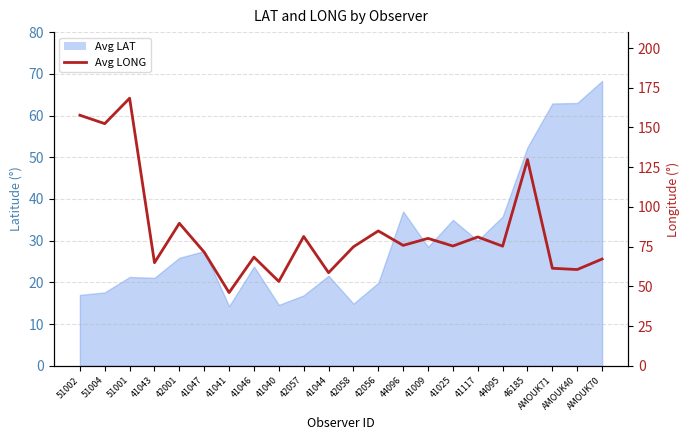

How many points are higher than both their immediate neighbors (excluding endpoints)?

8